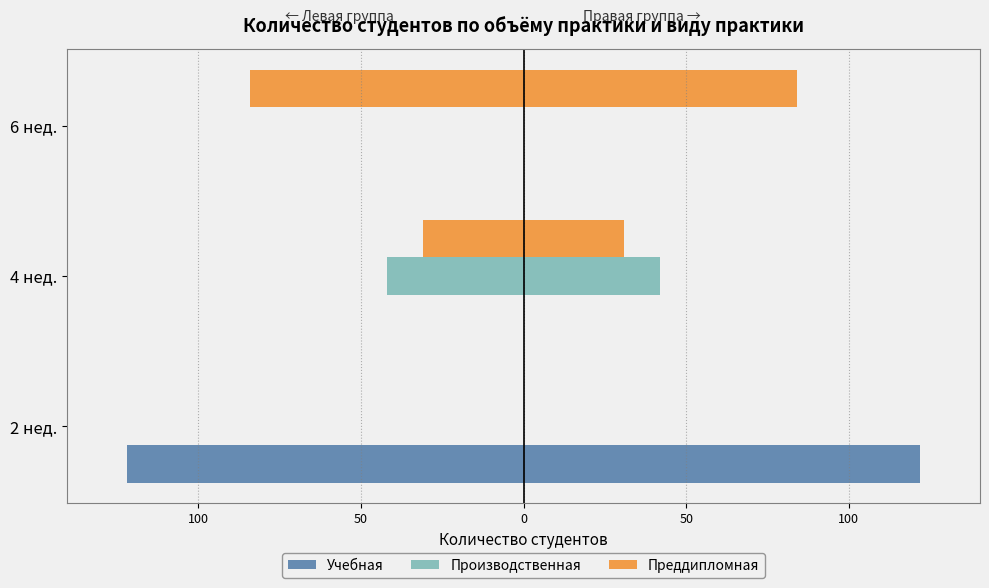

Rank the series at 6 нед. from highest to lowest value.

Учебная, Производственная, Преддипломная